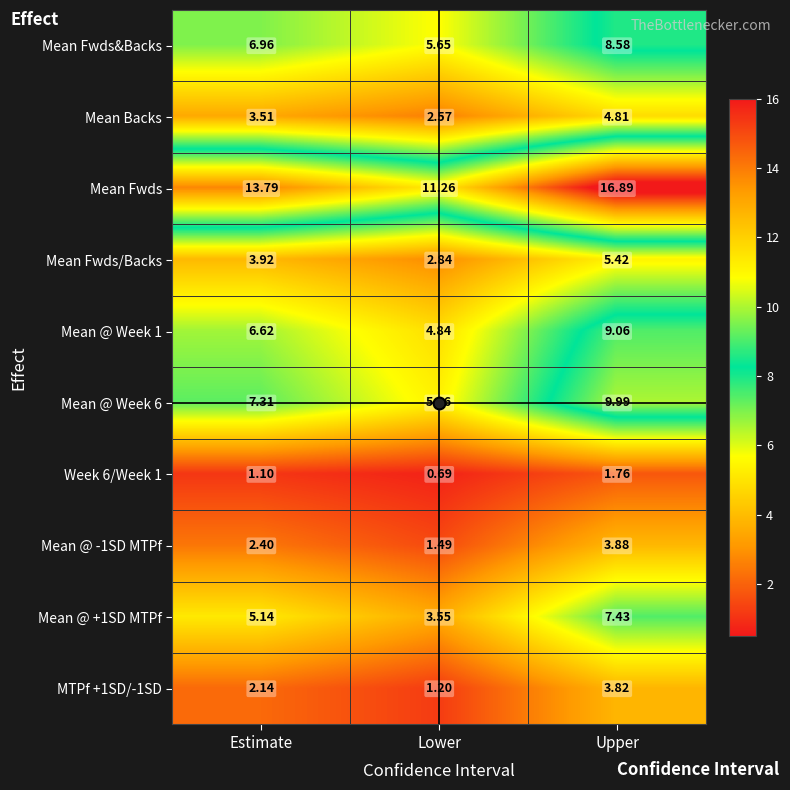

At which label is Mean Fwds closest to 14?

Estimate